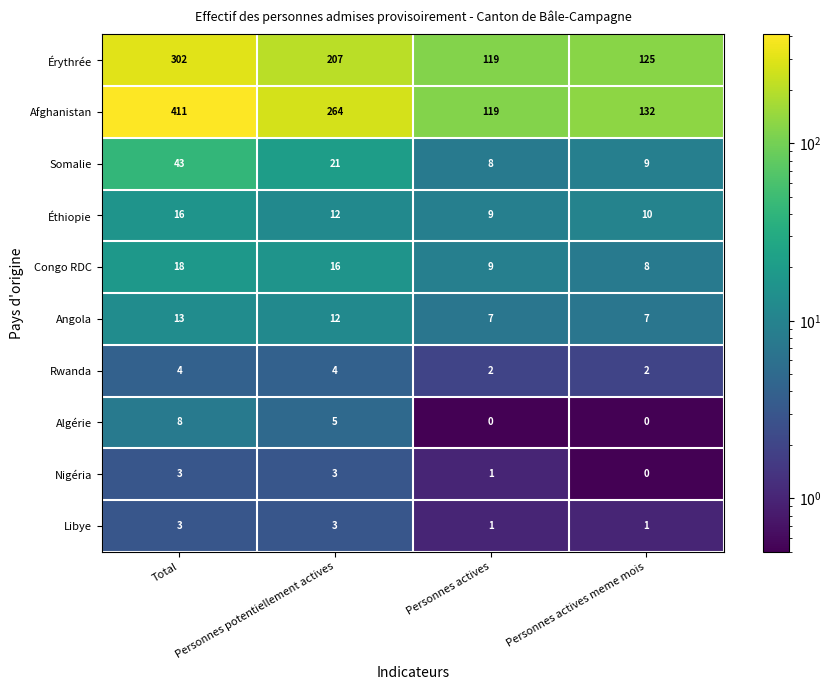

What is the difference between the maximum and second lowest values in the Érythrée series?

177